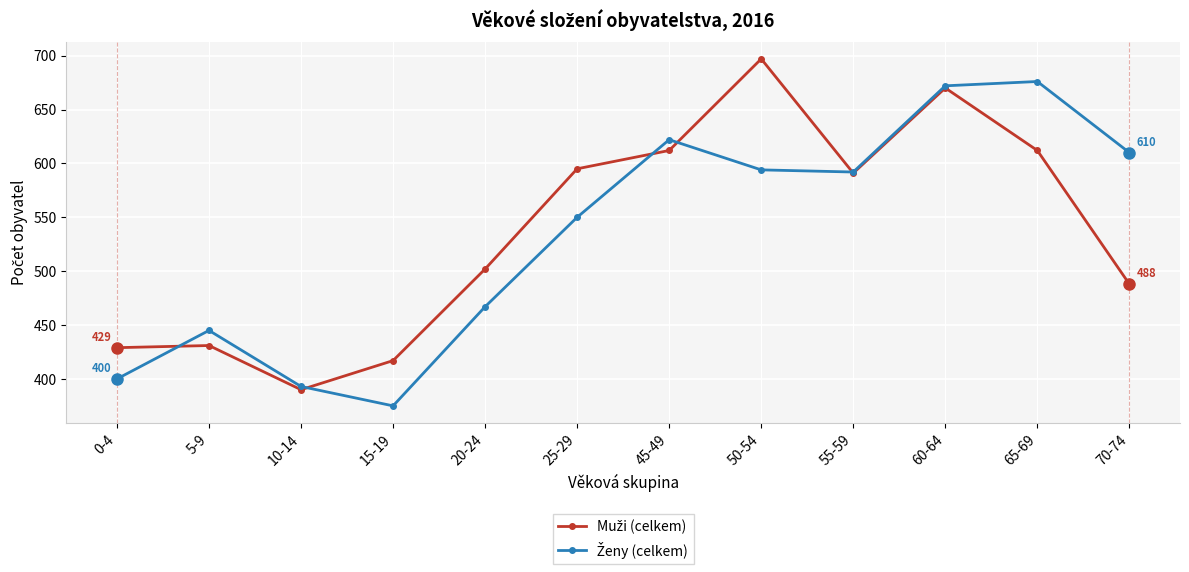

What is the label of the 8th point from the left?

50-54